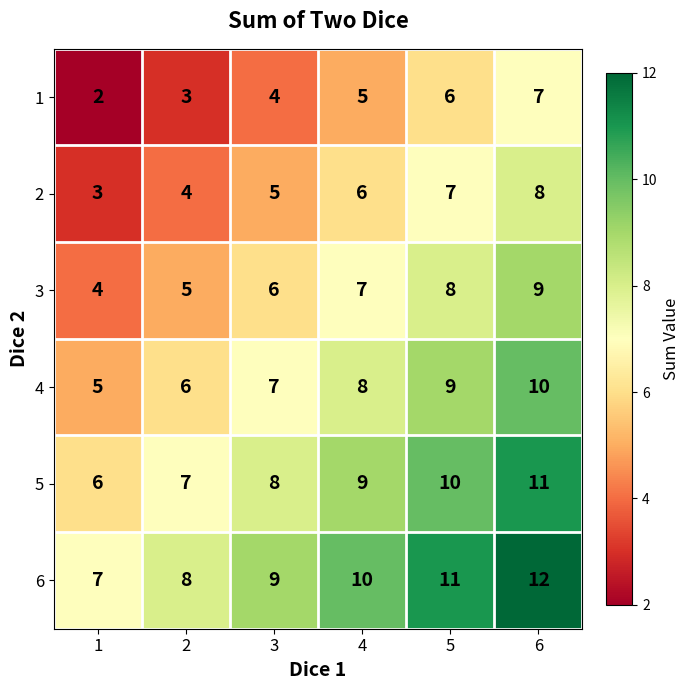

Which category has the highest value in the 5 series?

6